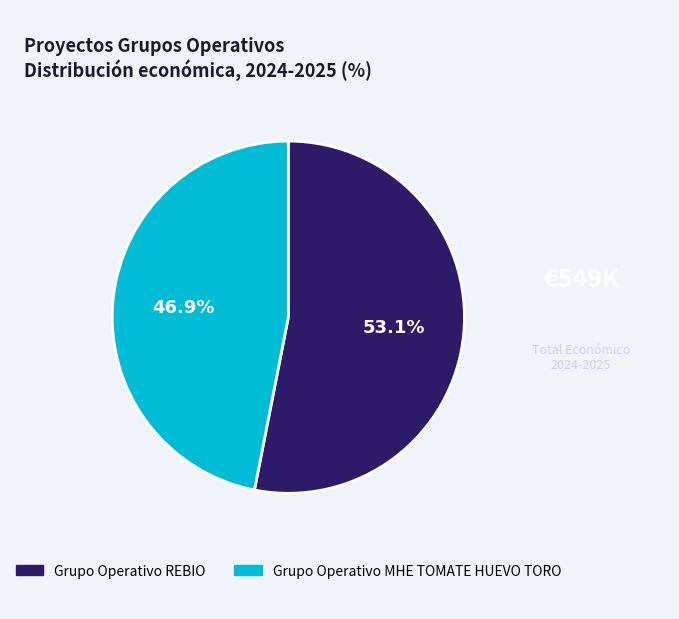

The Grupo Operativo MHE TOMATE HUEVO TORO slice represents 47% of the pie. True or false?

True